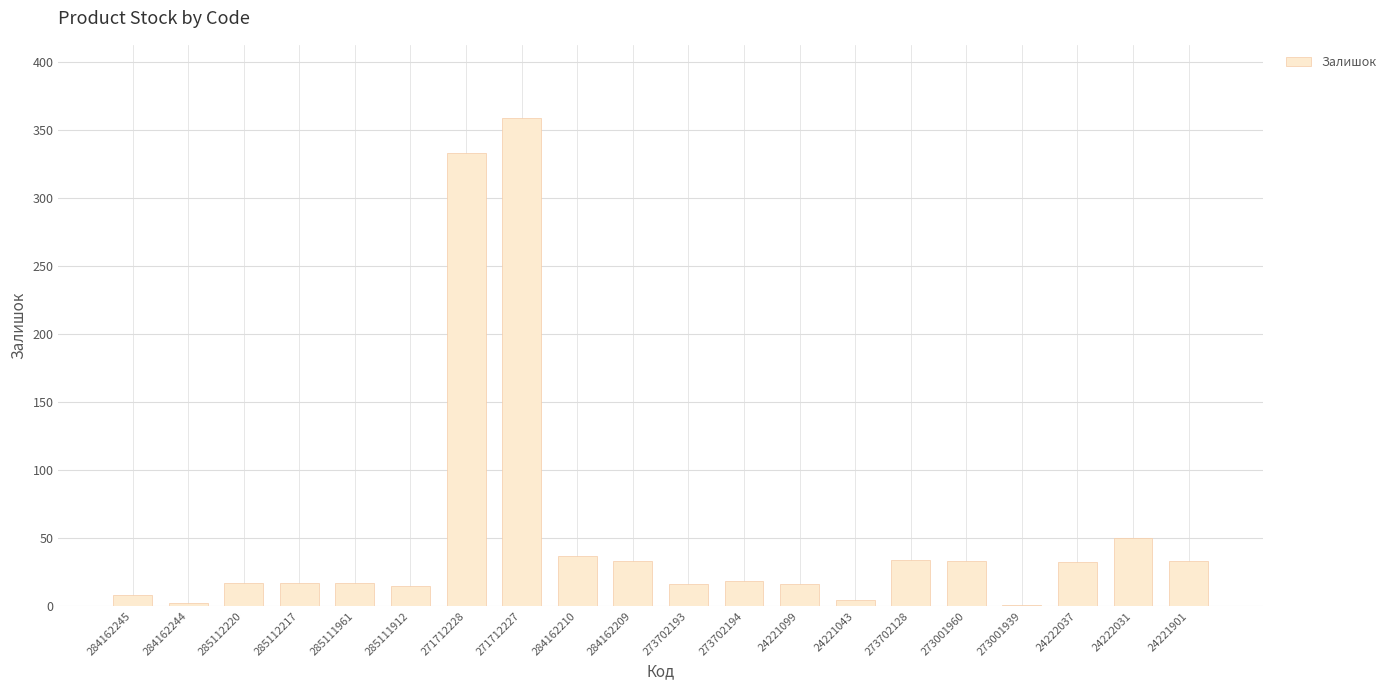

Are the bars horizontal?

No